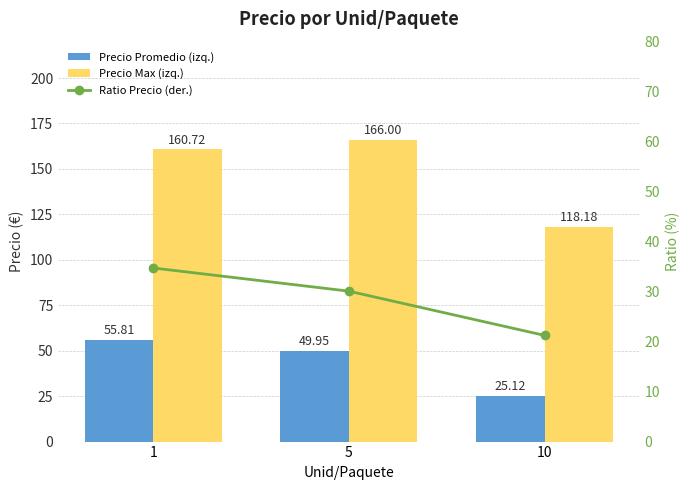

What is the highest value of the Precio Promedio (izq.) series?

55.8